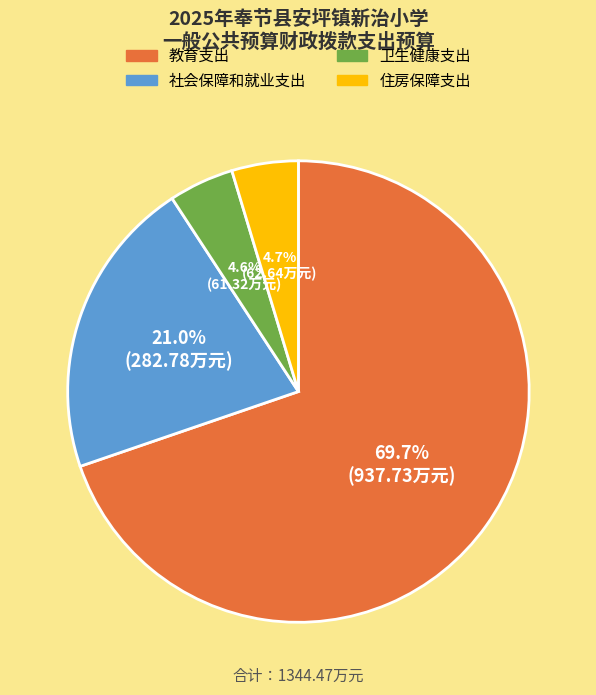

Which category accounts for the majority?

教育支出